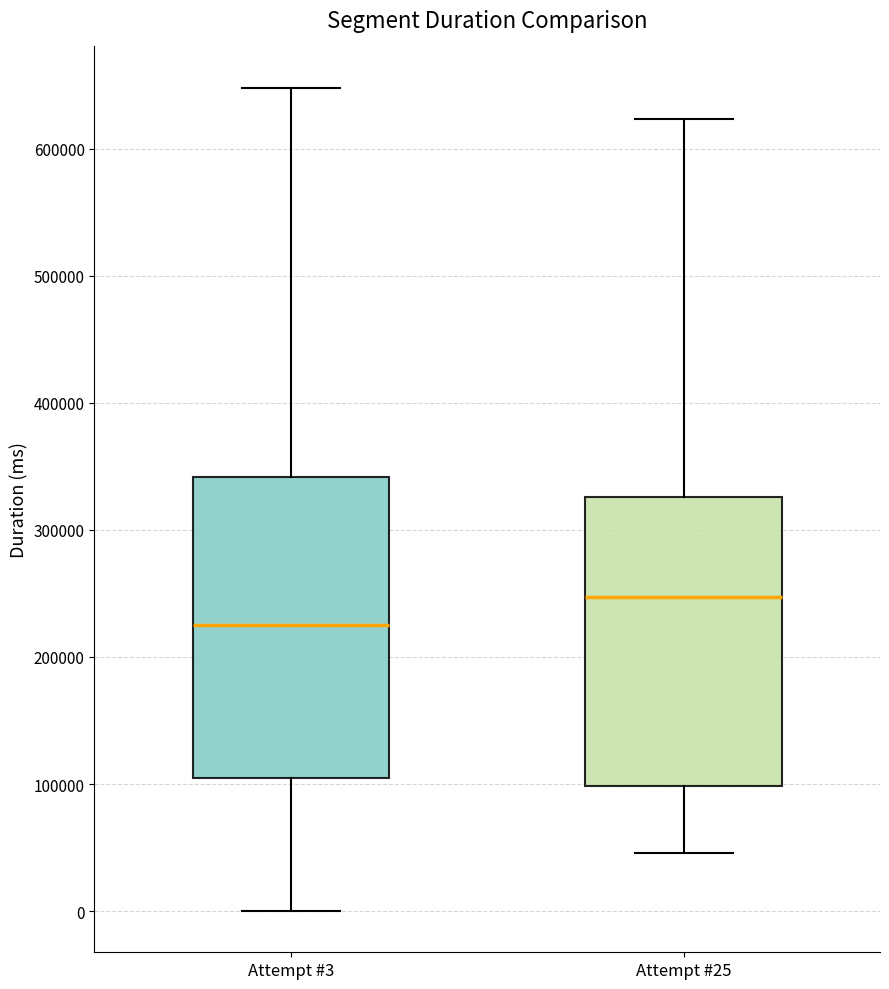

Which box has the highest median line?

Attempt #25